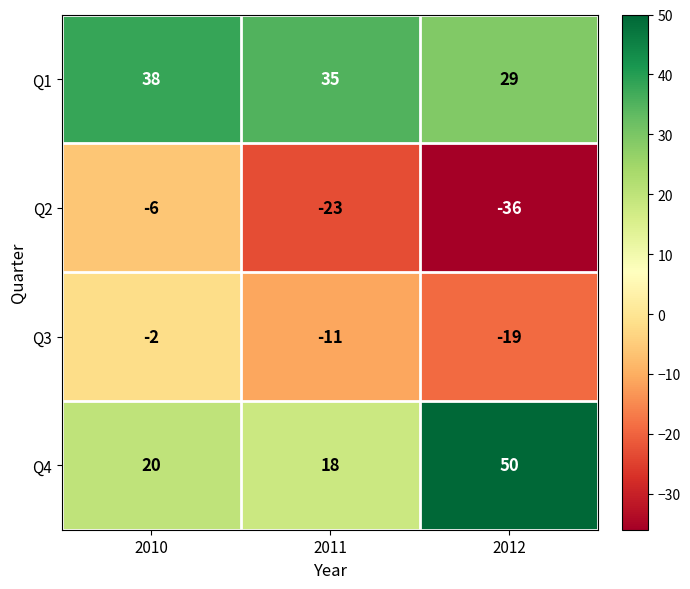

Reading left to right, extract all data points from this chart.

Q1: 38	35	29
Q2: -6	-23	-36
Q3: -2	-11	-19
Q4: 20	18	50